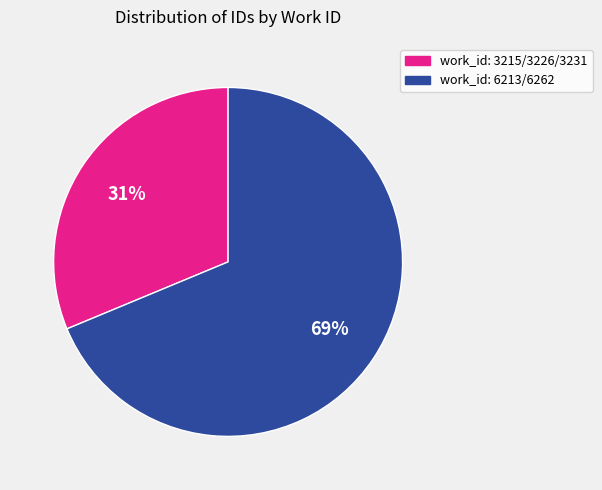

Does any single category account for the majority?

Yes